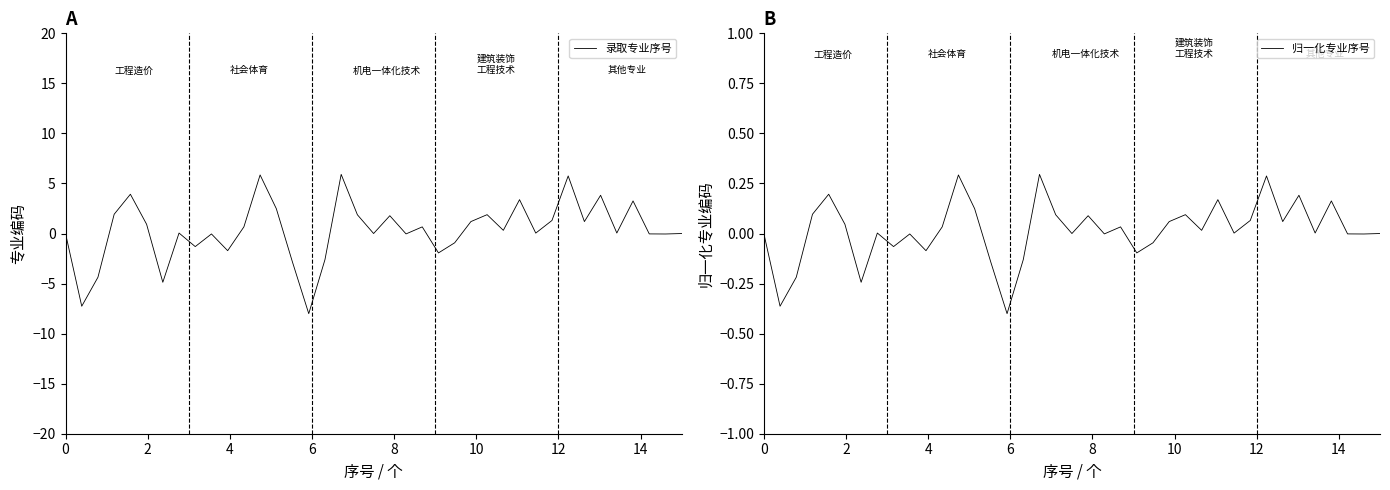

Is this an area chart (filled region under the line)?

No